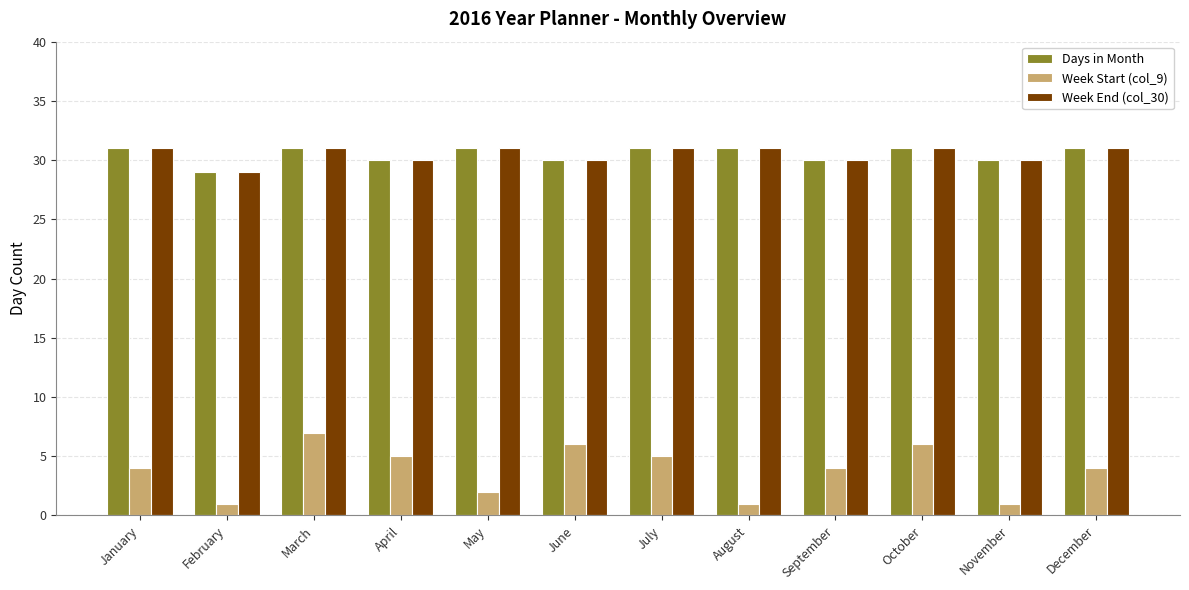

Count the Week Start (col_9) values in the range 2 to 6.

8